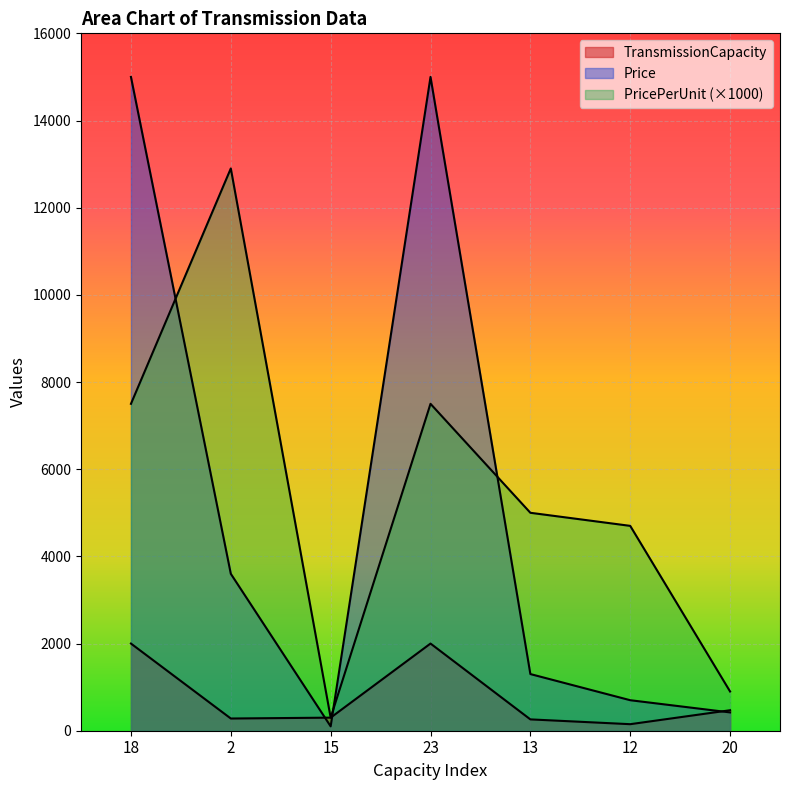

What is the maximum value shown in the chart?

15000